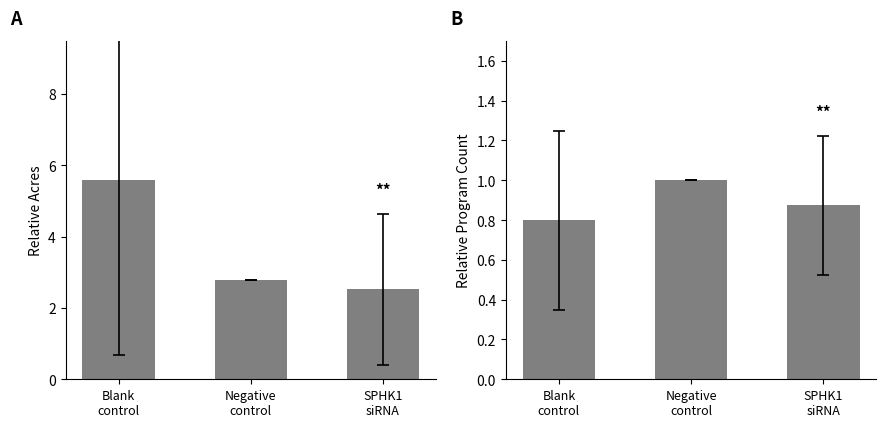

Where is Program Count nearest to the value 0?

Blank
control